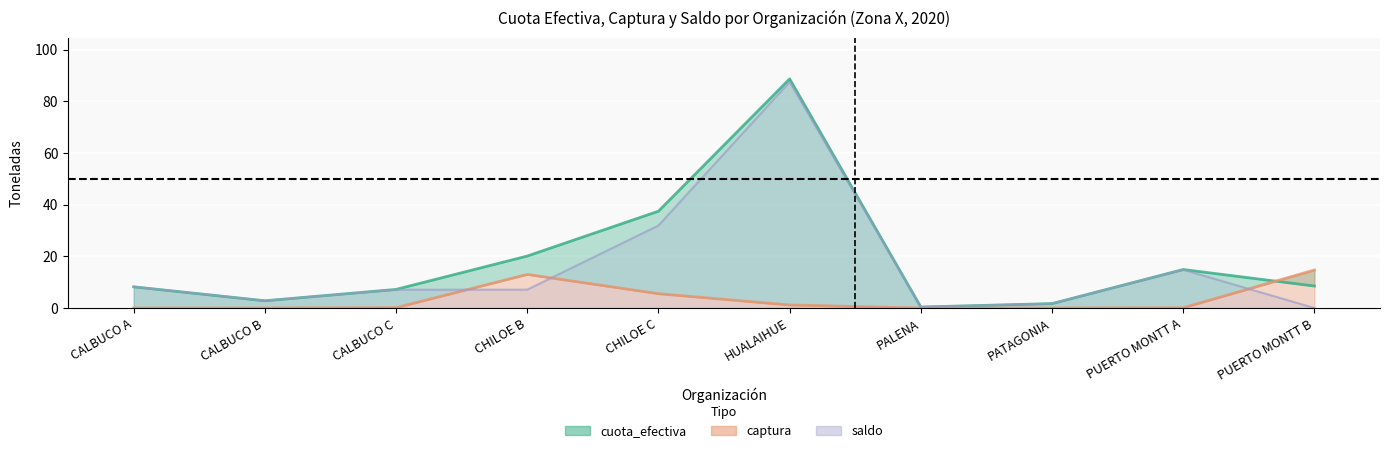

At which label does saldo reach its minimum?

PUERTO MONTT B